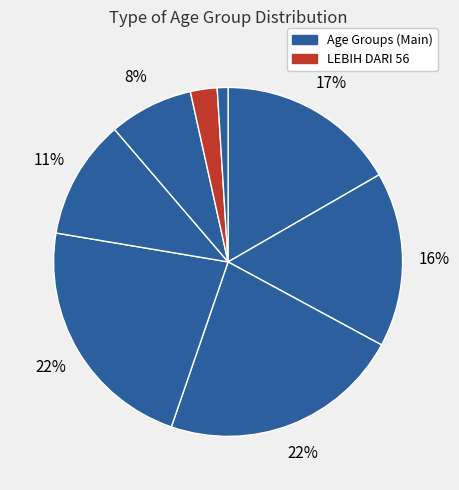

How many segments does this pie chart have?

8